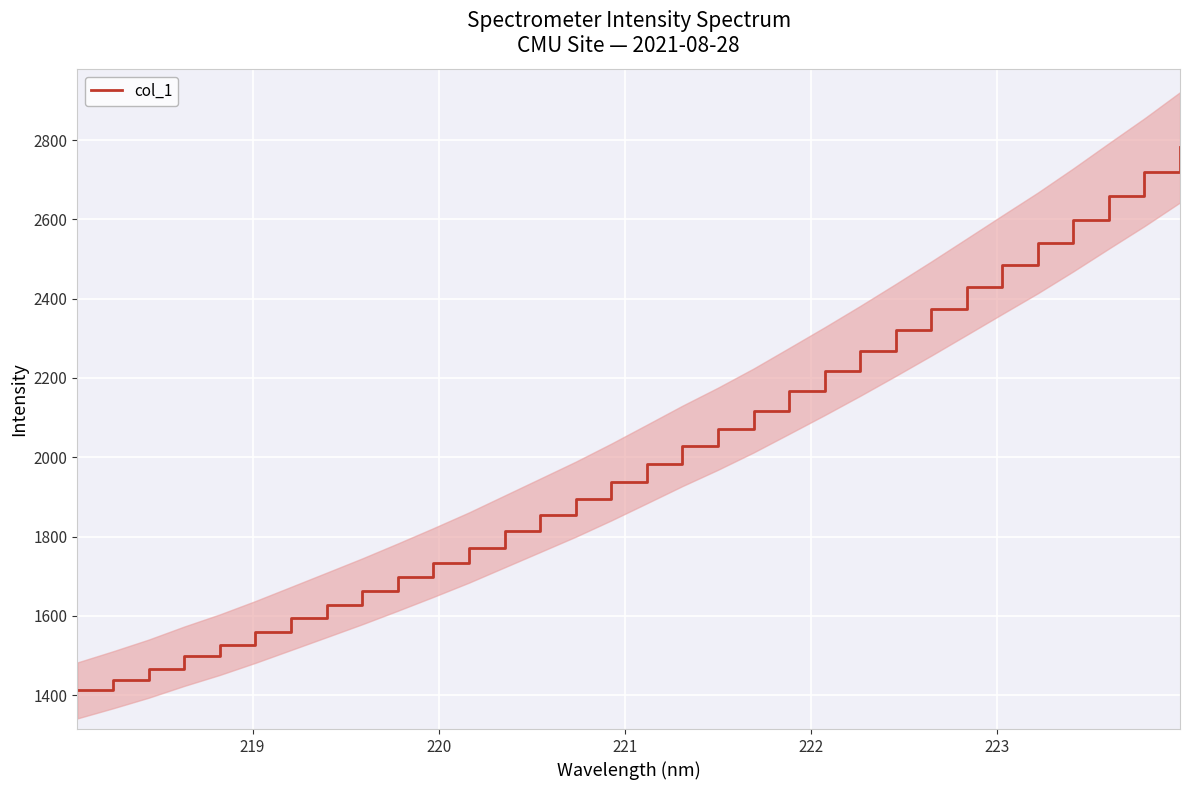

What is the lowest value of the col_1 series?

1411.8